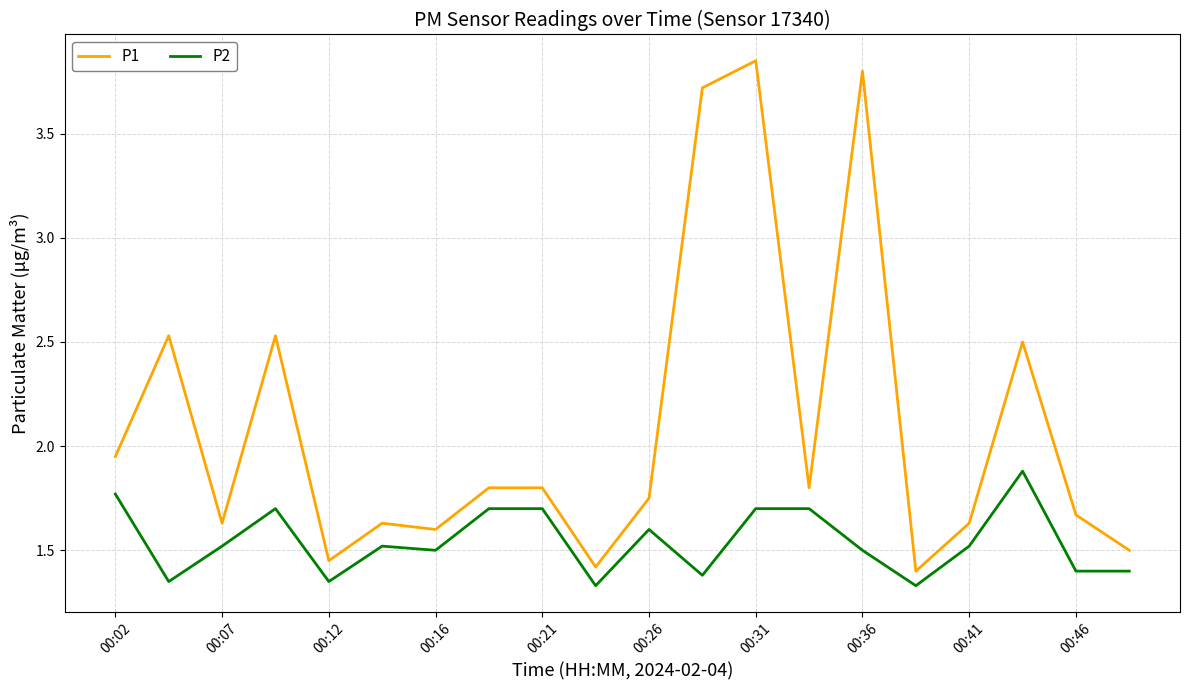

Which series has the largest total across all categories?

P1